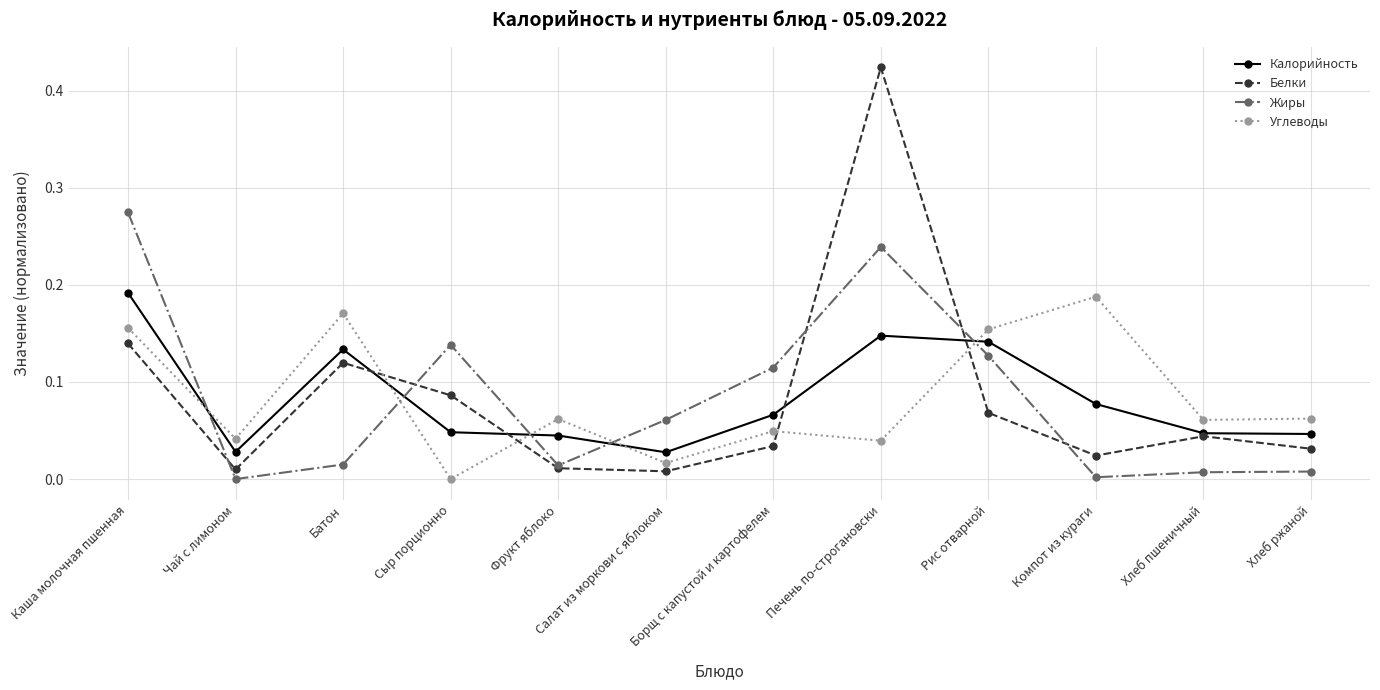

What are all the series names shown in the legend?

Калорийность, Белки, Жиры, Углеводы